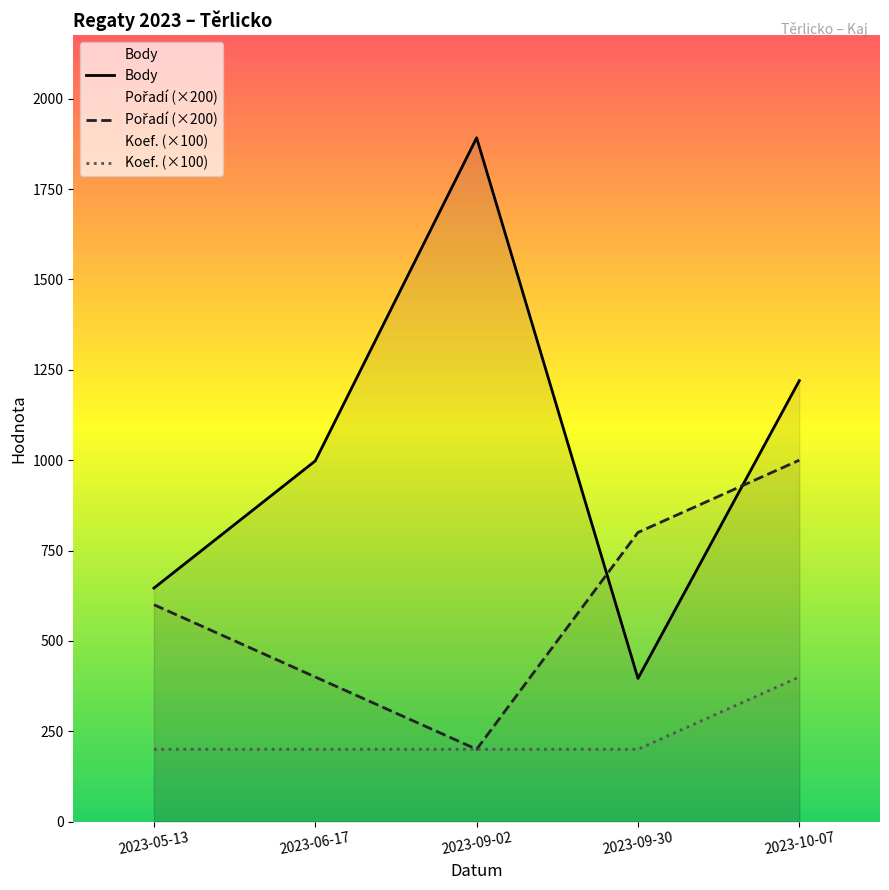

At which category is the sum across all series the highest?

2023-10-07